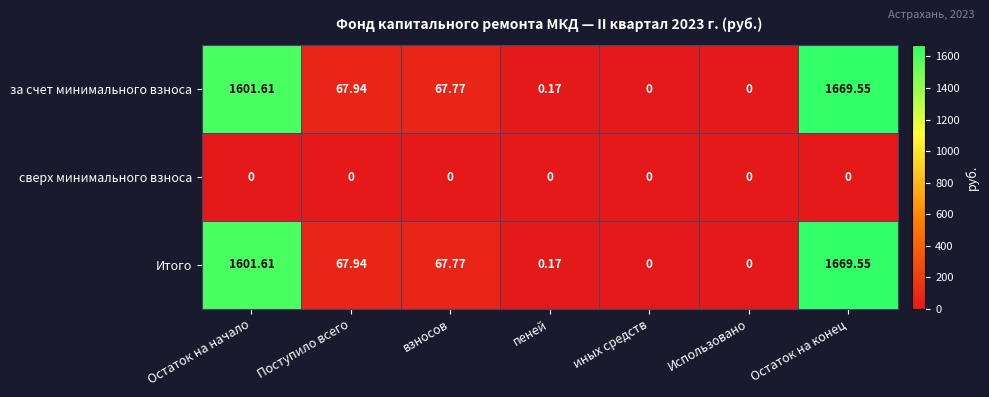

Is the value of Итого at Остаток на конец greater than the value of сверх минимального взноса at Использовано?

Yes